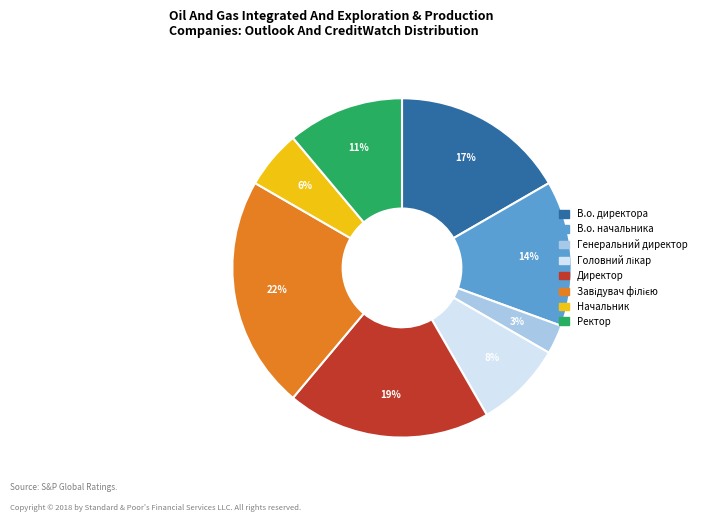

Is there any slice that represents more than half of the pie?

No